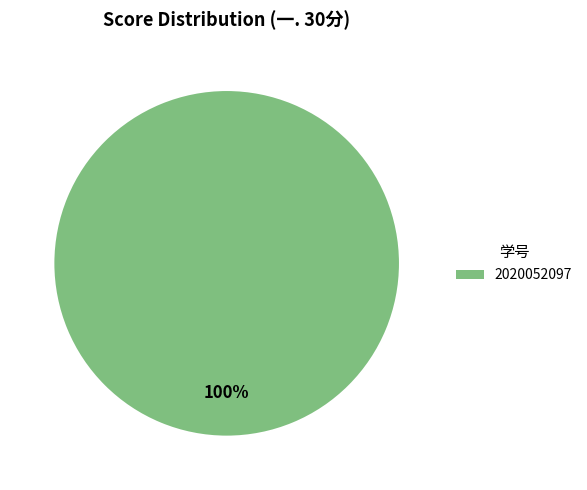

How many slices are in this pie chart?

1